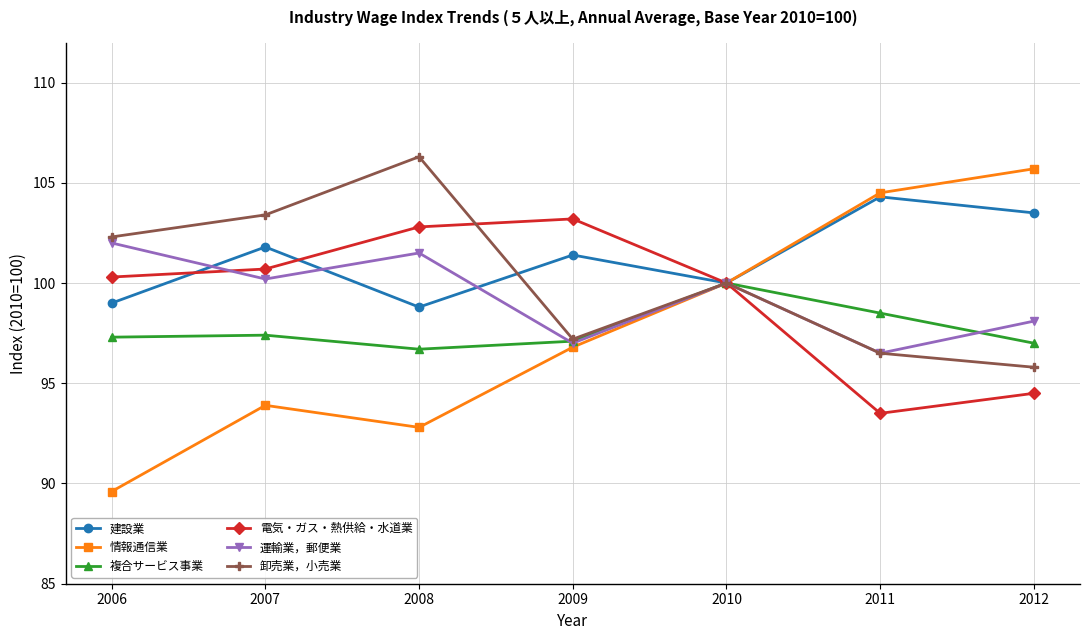

Read the 運輸業，郵便業 value at 2012.

98.1